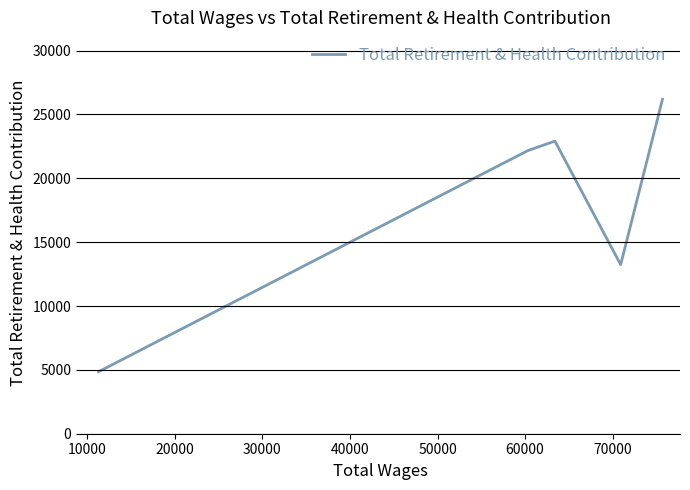

True or false: there are more than 1 points higher than both neighbors.

False